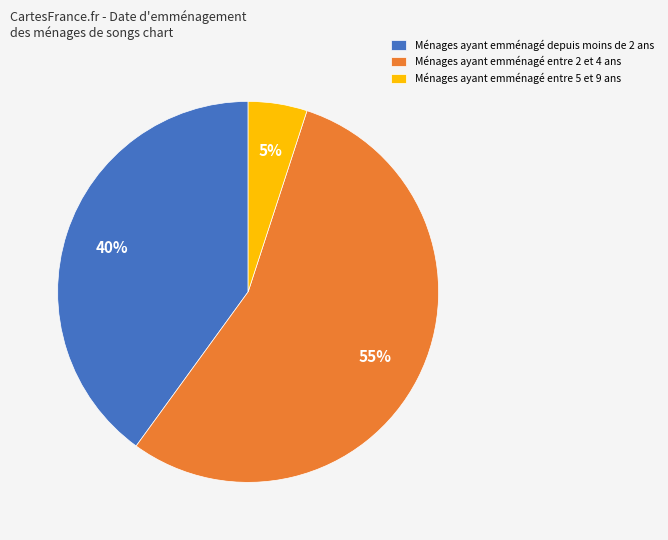

Approximately how many times larger is the value at Ménages ayant emménagé depuis moins de 2 ans compared to Ménages ayant emménagé entre 2 et 4 ans?

0.7